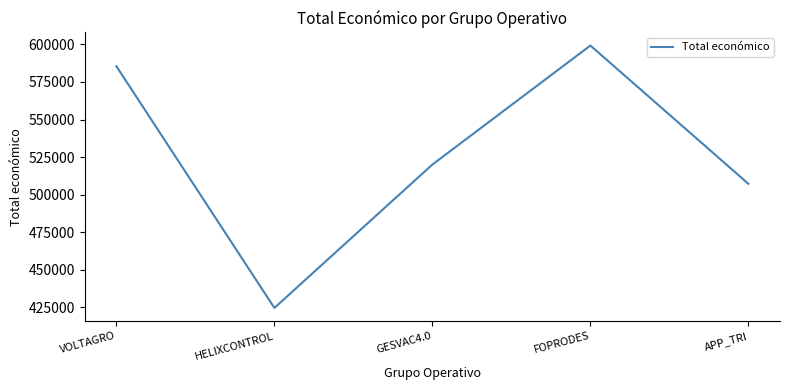

Reading left to right, what are all the values shown in this chart?

585460	424720	520062	599211	507255